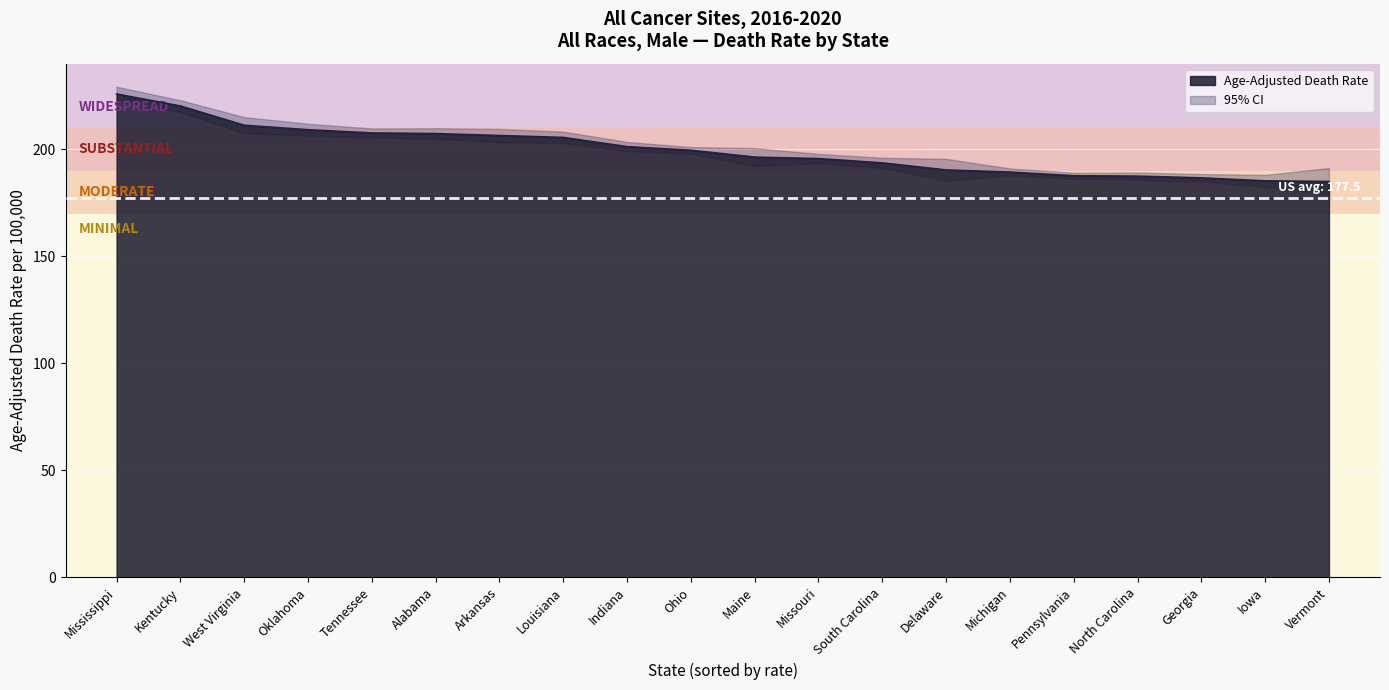

What is the value of the Lower CI point at the 4th from the left?

206.4